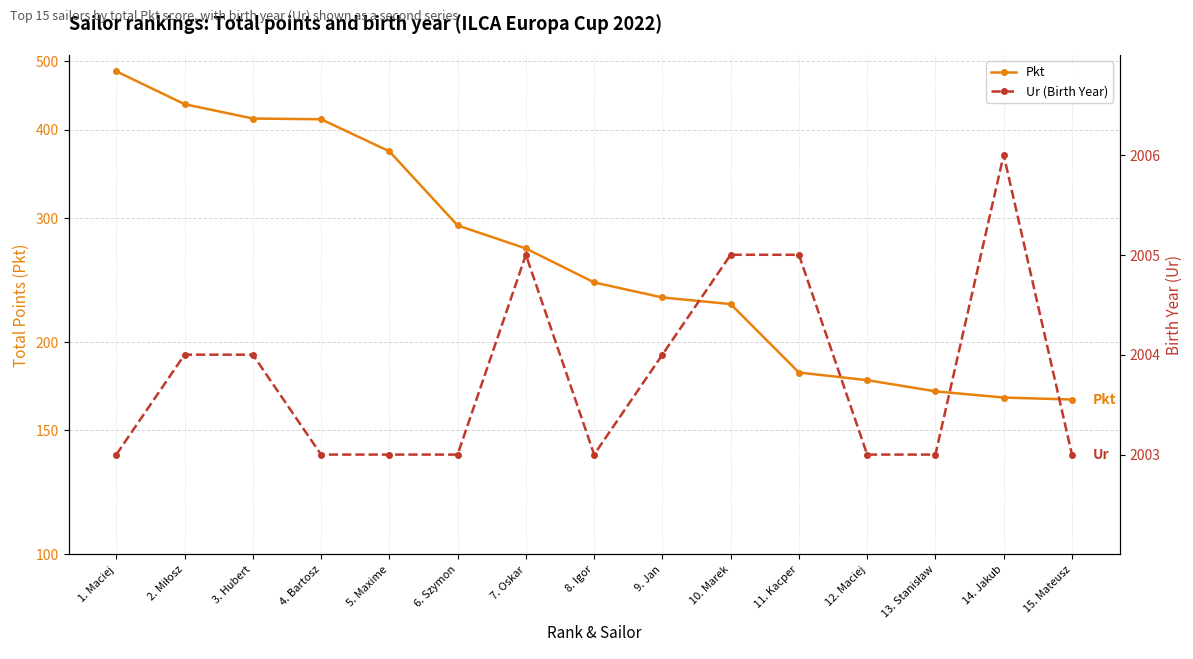

The Ur (Birth Year) series shows 3270.4 at 6. Szymon. True or false?

False